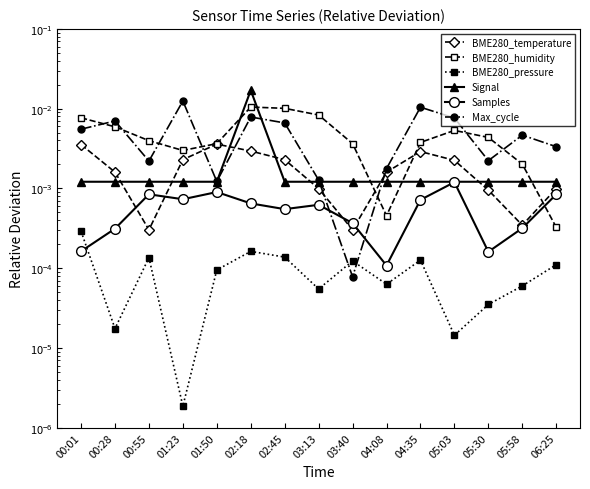

At how many categories does at least one series exceed 0?

15